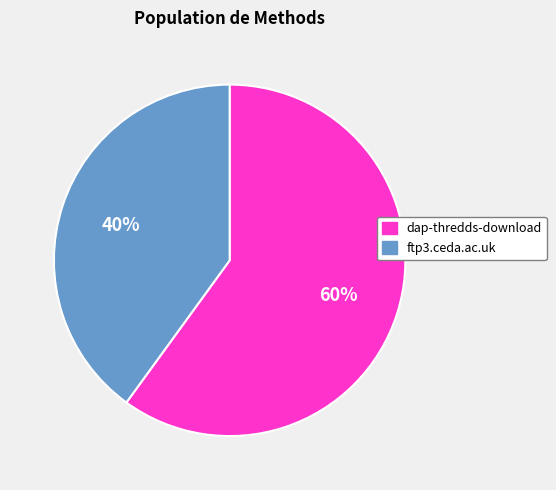

What percentage is the ftp3.ceda.ac.uk slice, to the nearest percent?

40%